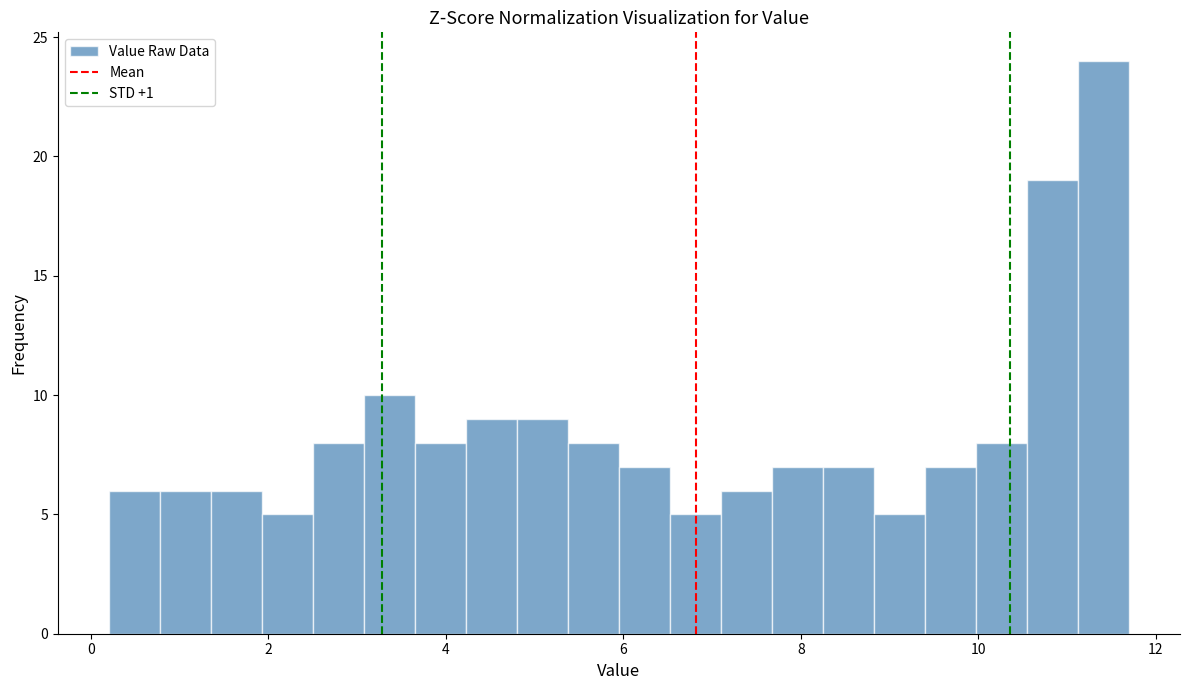

Read against the x-axis, roughly where is the centre of the tallest bar?

11.4